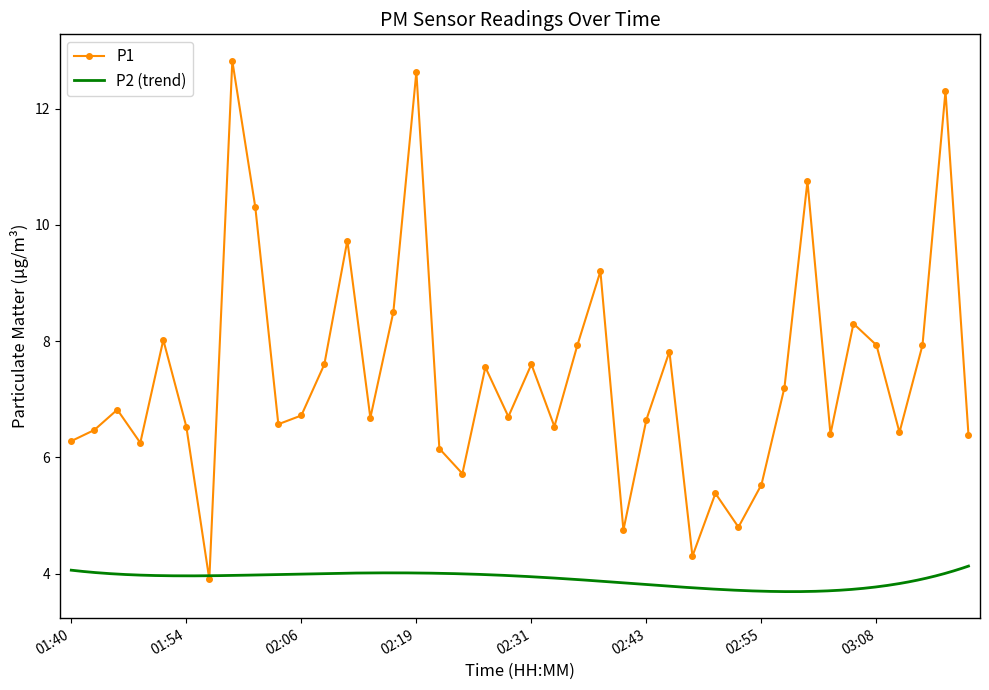

Between 03:03 and 02:55, which is larger?

03:03